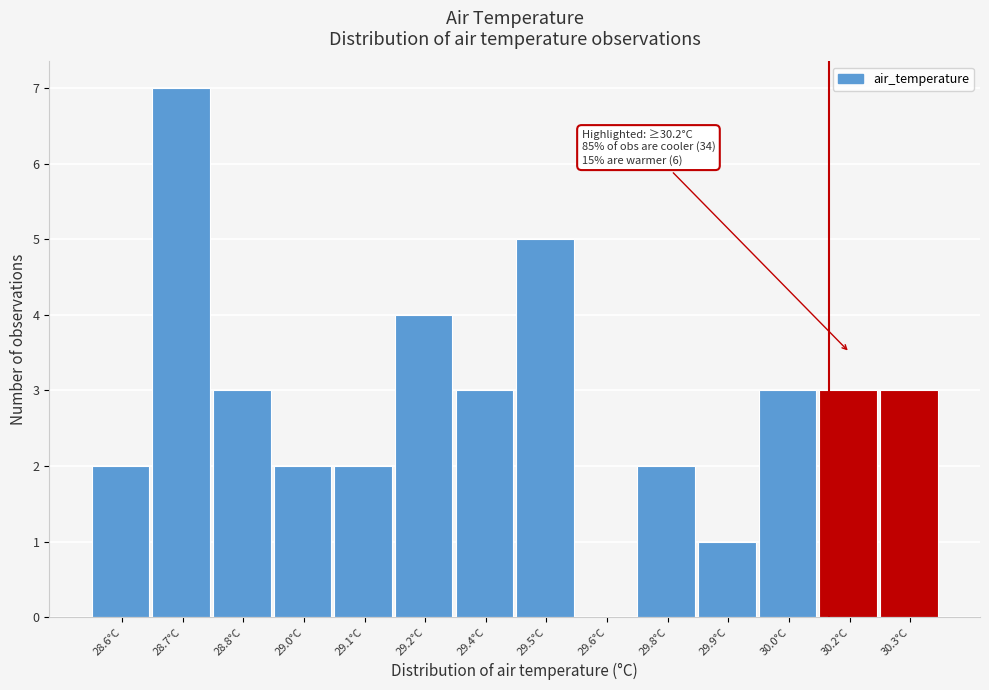

Reading right to left, what are all the values shown in this chart?

30.3°C=3	30.2°C=3	30.0°C=3	29.9°C=1	29.8°C=2	29.6°C=0	29.5°C=5	29.4°C=3	29.2°C=4	29.1°C=2	29.0°C=2	28.8°C=3	28.7°C=7	28.6°C=2